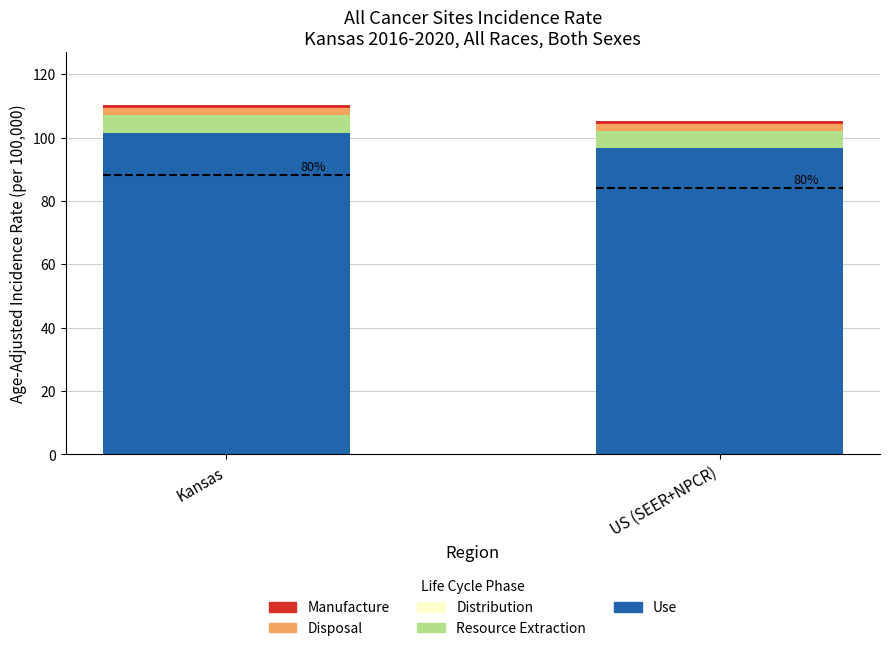

Is it true that Use equals 174.9 at Kansas?

False